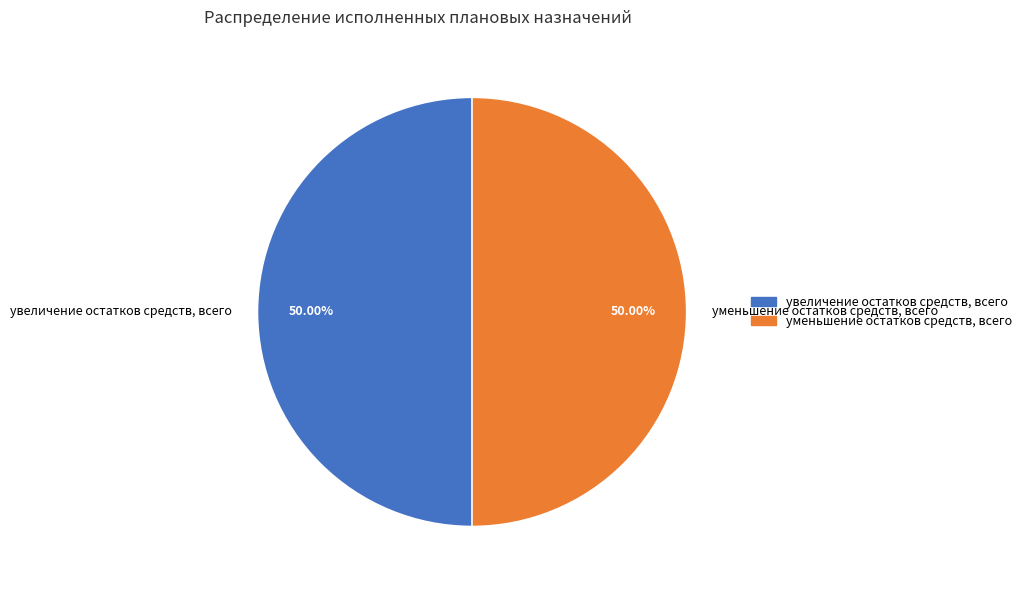

How many segments does this pie chart have?

2